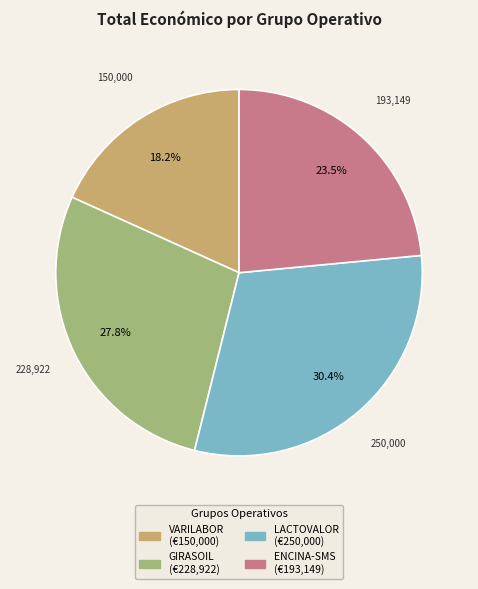

True or false: VARILABOR accounts for 18% of the total.

True